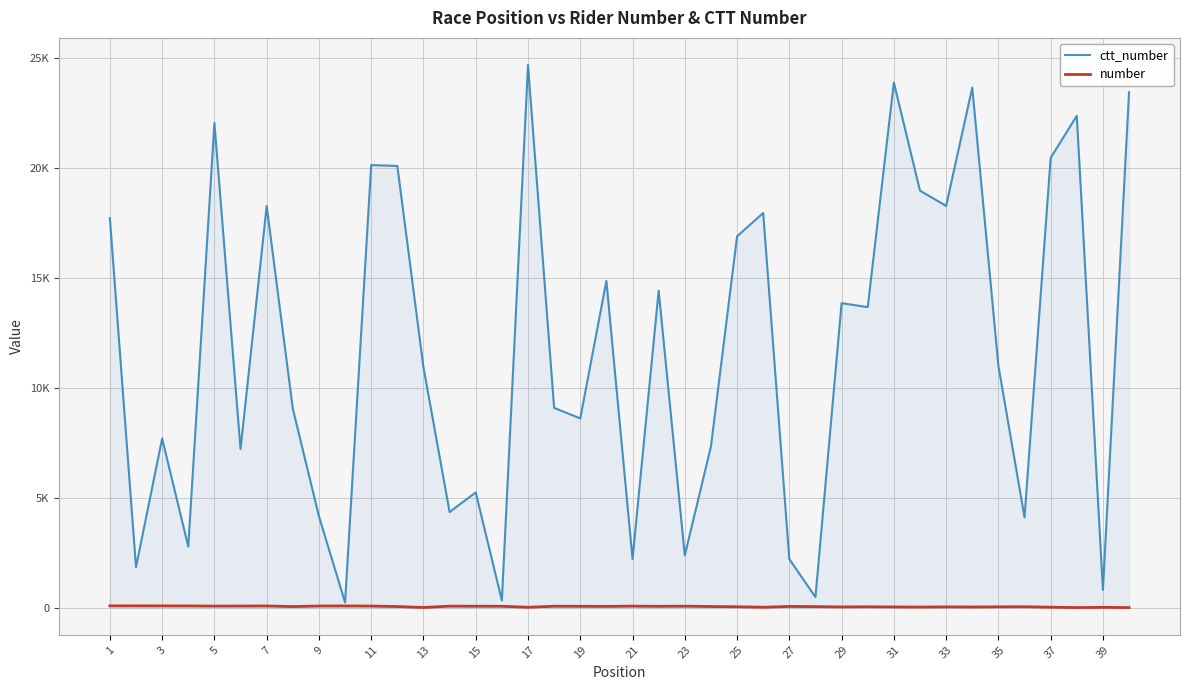

Reading right to left, list all the values displayed in this chart.

ctt_number: 23436	813	22362	20452	4107	11005	23647	18267	18961	23874	13666	13846	482	2209	17946	16882	7328	2378	14414	2215	14860	8605	9085	24672	330	5239	4349	10930	20084	20122	239	4155	9054	18263	7214	22038	2780	7694	1842	17708
number: 4	15	5	22	43	38	31	36	28	33	41	34	48	57	19	42	53	67	61	69	58	62	66	18	64	65	70	9	52	73	78	76	50	77	74	72	79	81	82	83